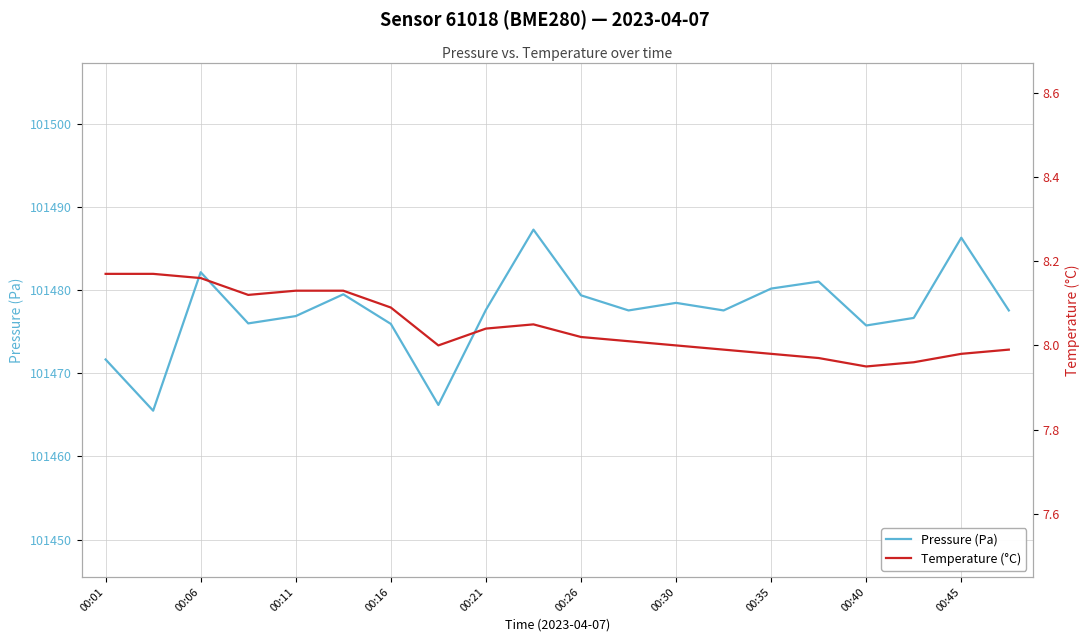

The value of Pressure (Pa) at 00:30 is 166001.9. True or false?

False